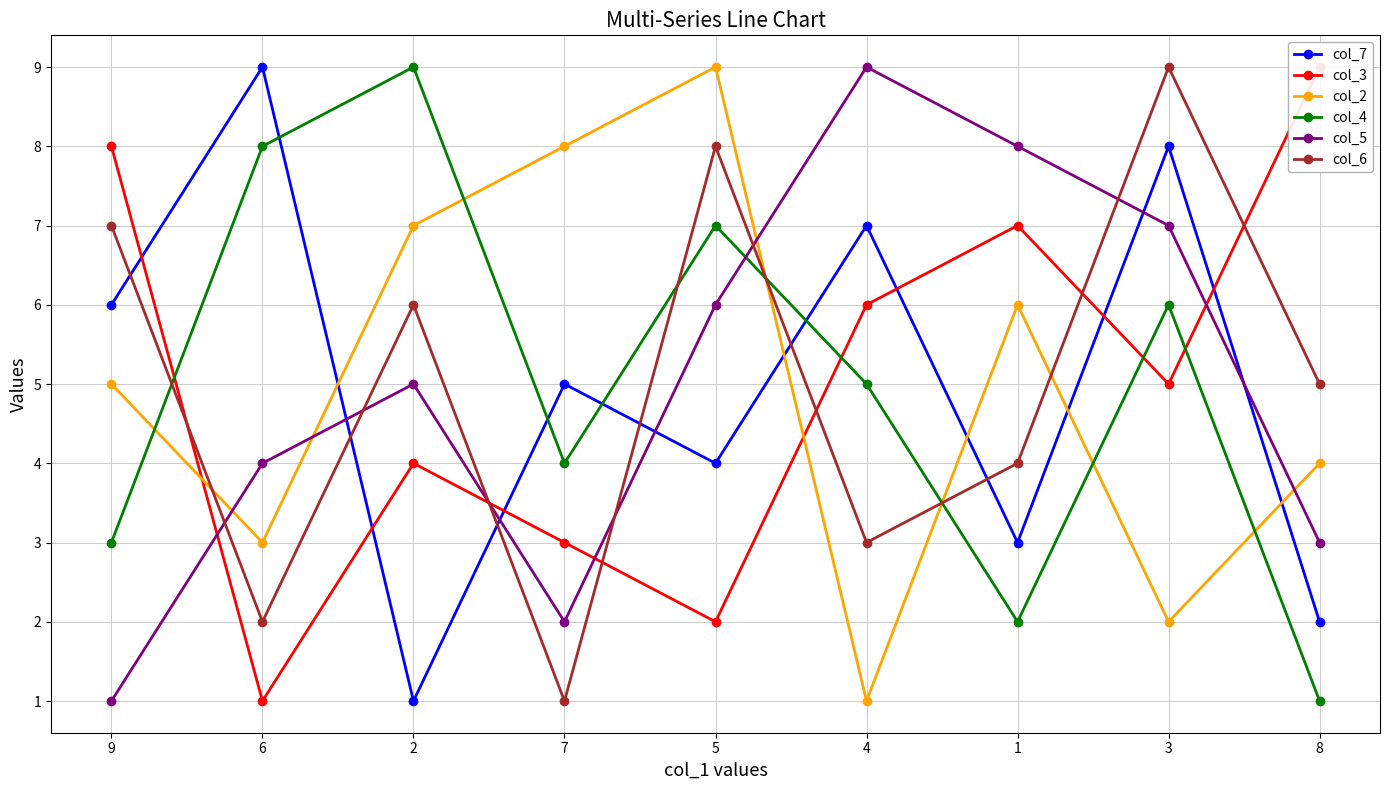

Which series ends up on top after the final intersection of col_5 and col_7?

col_5